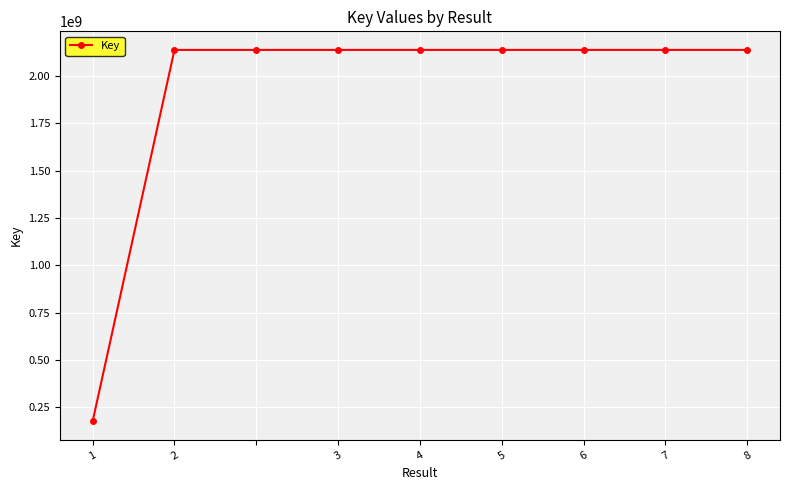

What is the value of the 7th point from the left?

2137690786